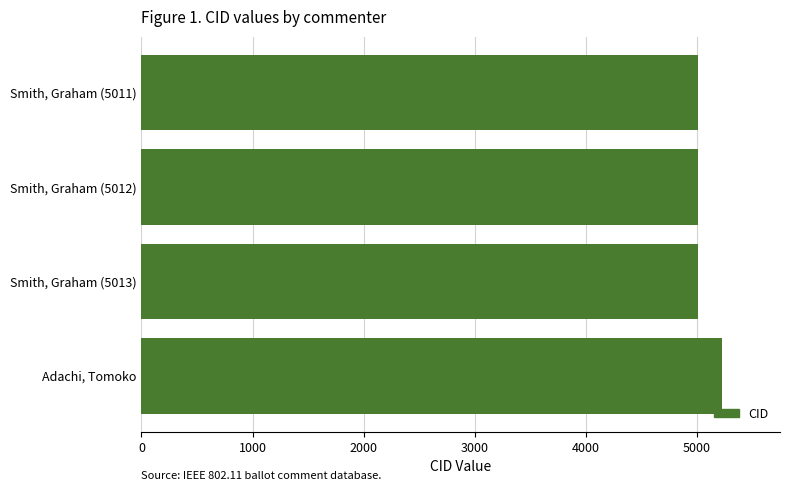

What is the difference between the maximum and minimum values?

215